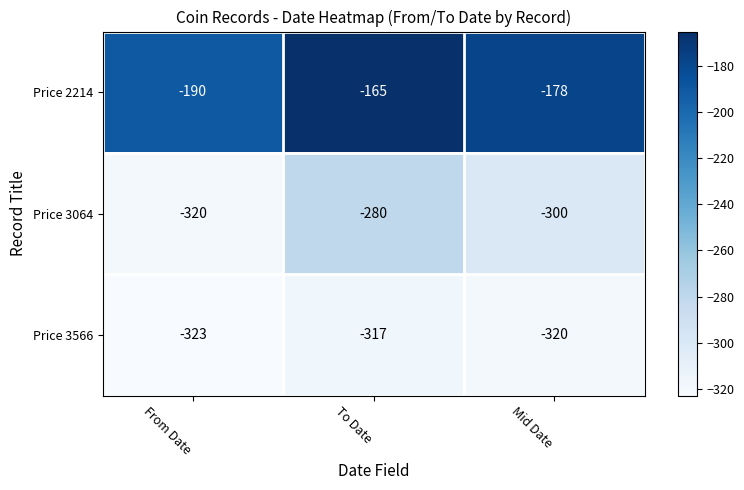

Where is Price 3566 nearest to the value -320?

Mid Date